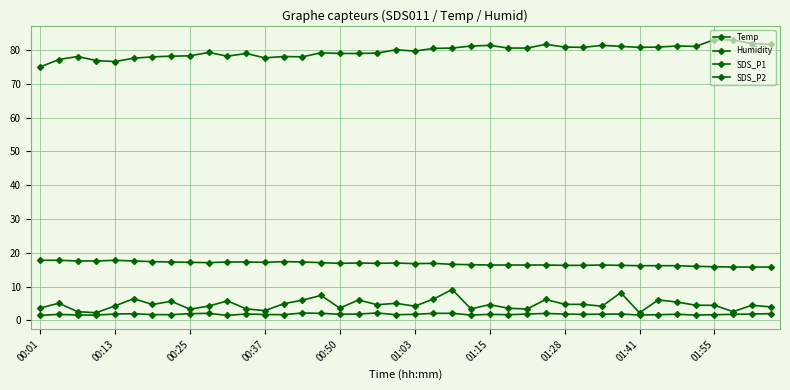

Is this an area chart (filled region under the line)?

No